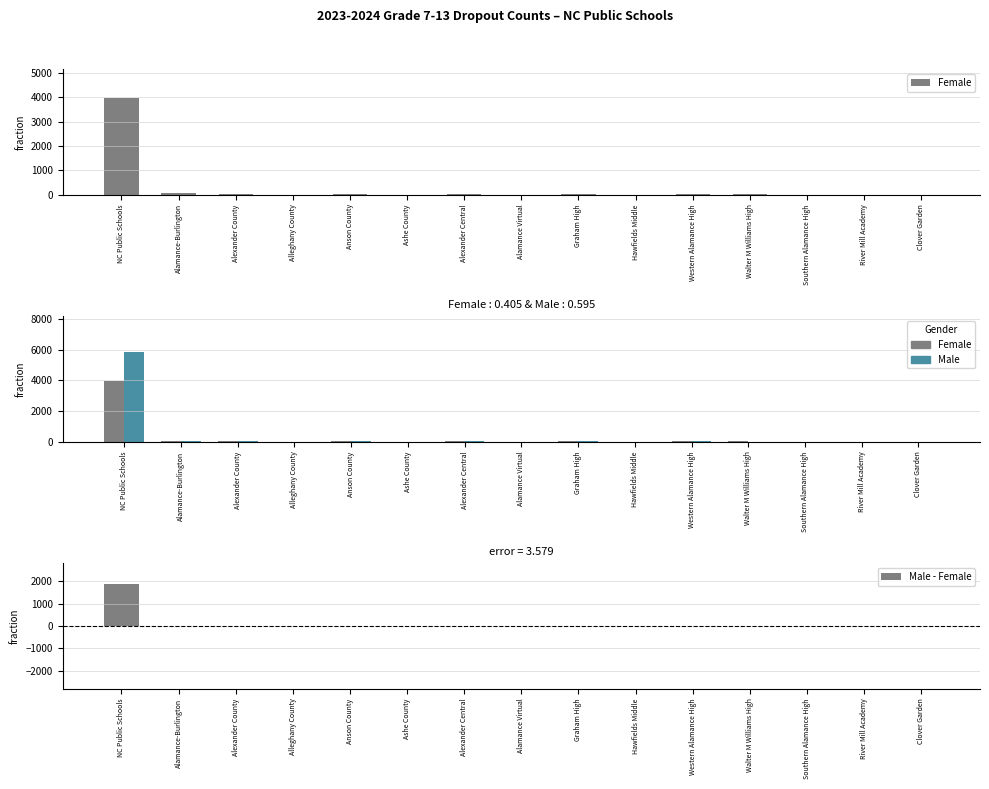

Rank the categories by Male - Female value from highest to lowest.

NC Public Schools, Alamance-Burlington, Anson County, Western Alamance High, Alexander County, Alexander Central, Graham High, Alleghany County, Ashe County, Alamance Virtual, Hawfields Middle, Southern Alamance High, River Mill Academy, Clover Garden, Walter M Williams High